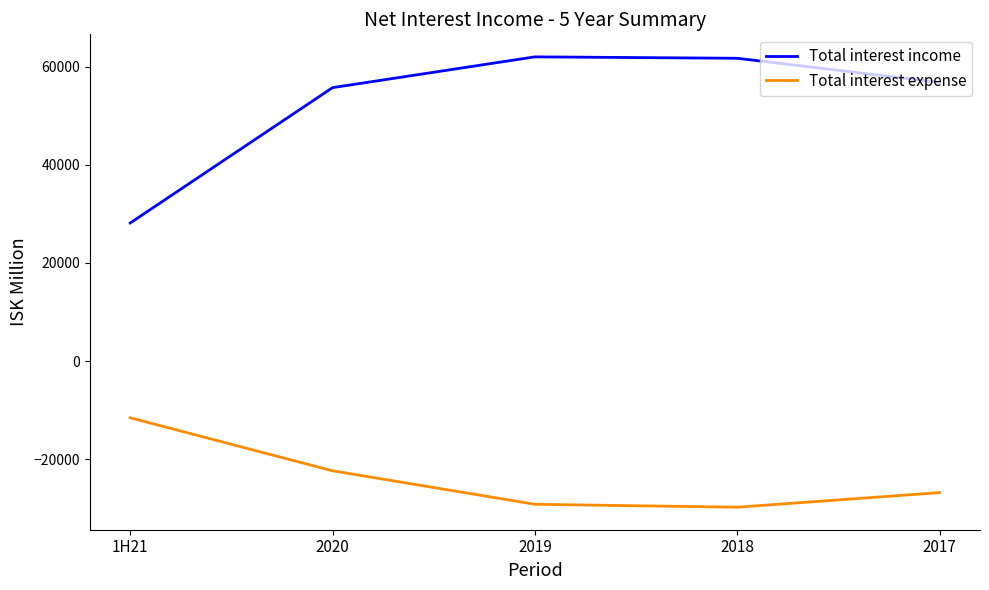

How many lines are shown in the chart?

2